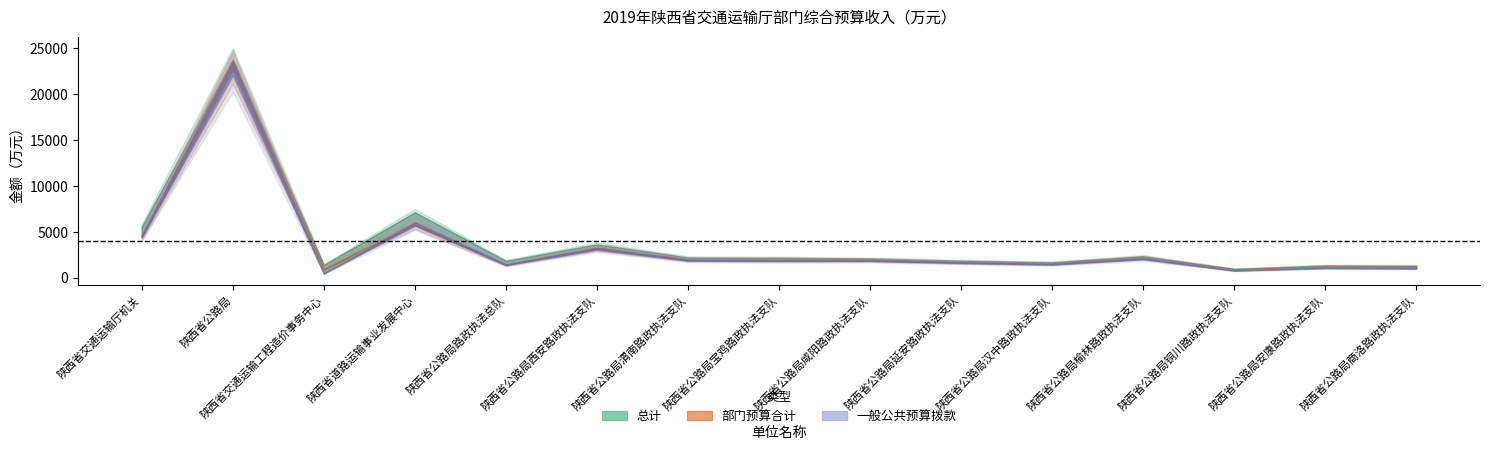

What are all the series names shown in the legend?

总计, 部门预算合计, 一般公共预算拨款